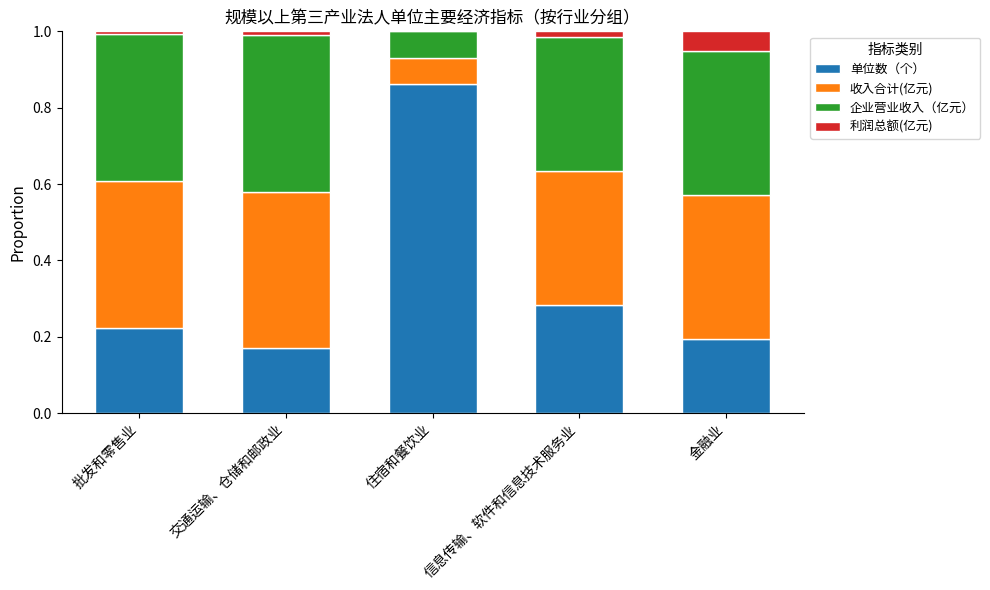

The value of 单位数（个） at 交通运输、仓储和邮政业 is 0.2. True or false?

True